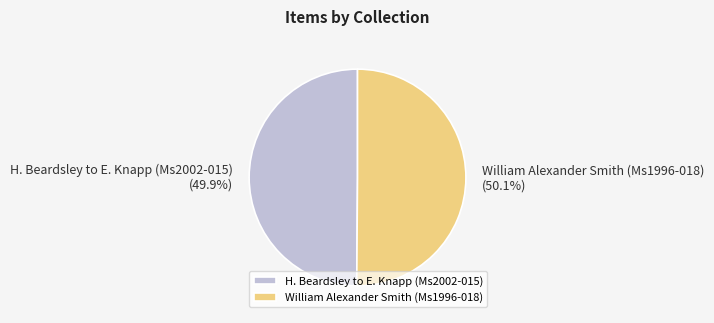

To the nearest percent, what is the combined percentage of H. Beardsley to E. Knapp (Ms2002-015) and William Alexander Smith (Ms1996-018)?

100%